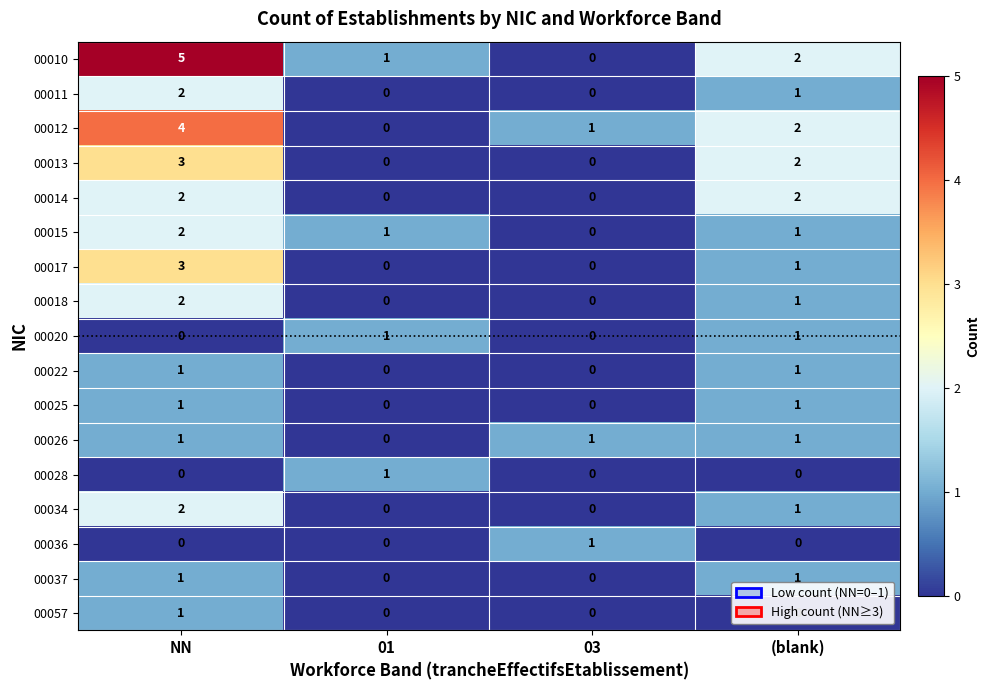

How many data points does each series have?

4